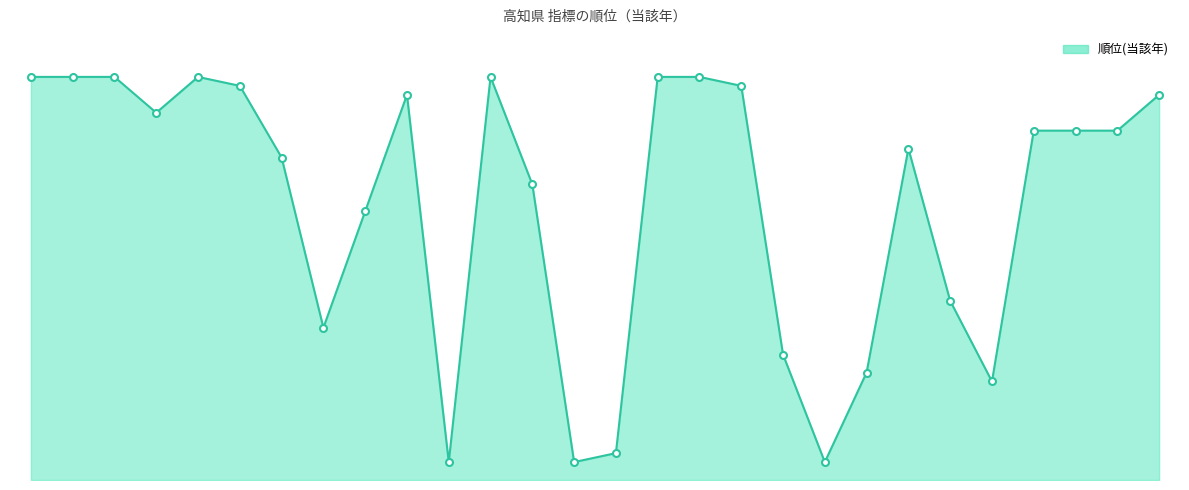

True or false: there are more than 0 points higher than both neighbors.

True